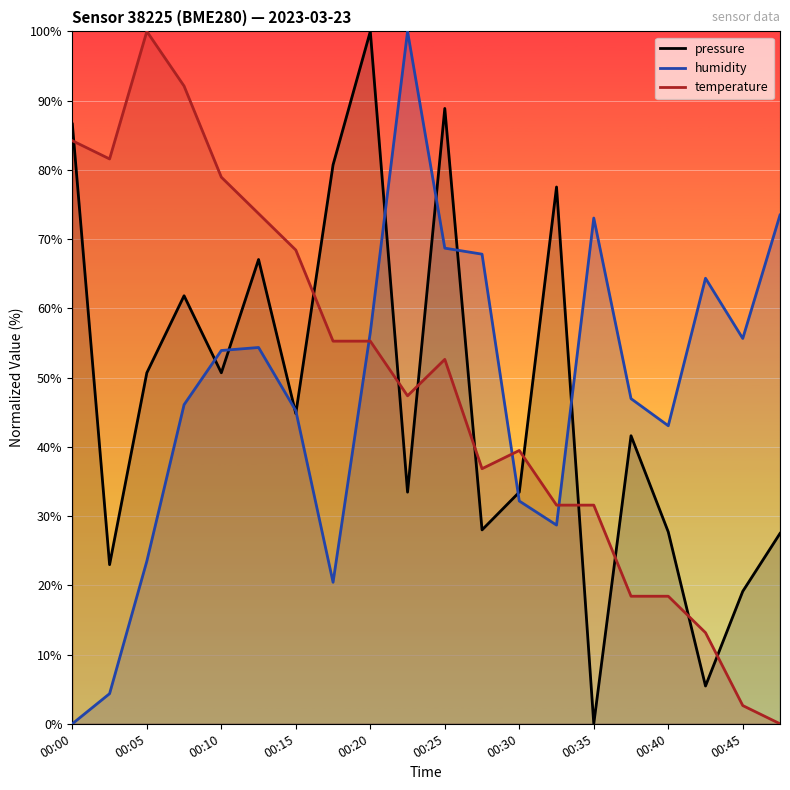

What is the difference between the highest and lowest values at 00:00?

86.6